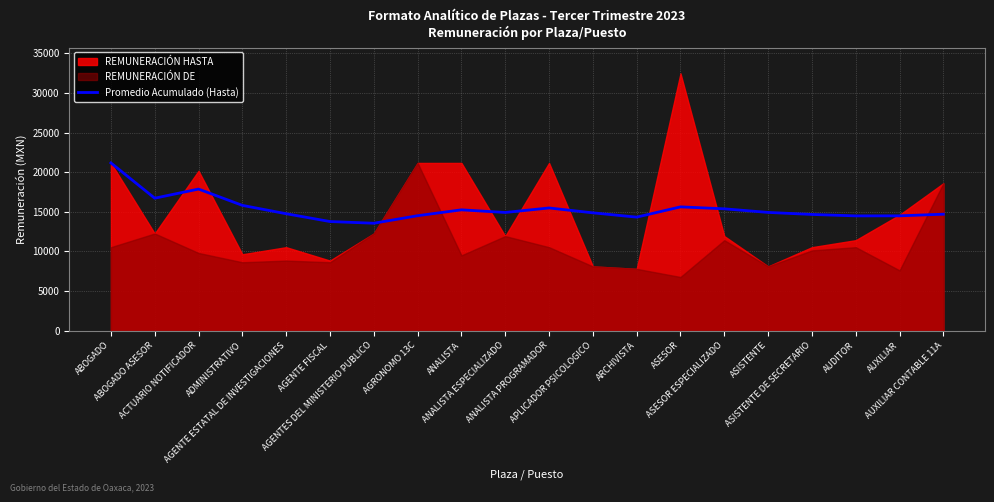

What position from the left is ABOGADO?

1